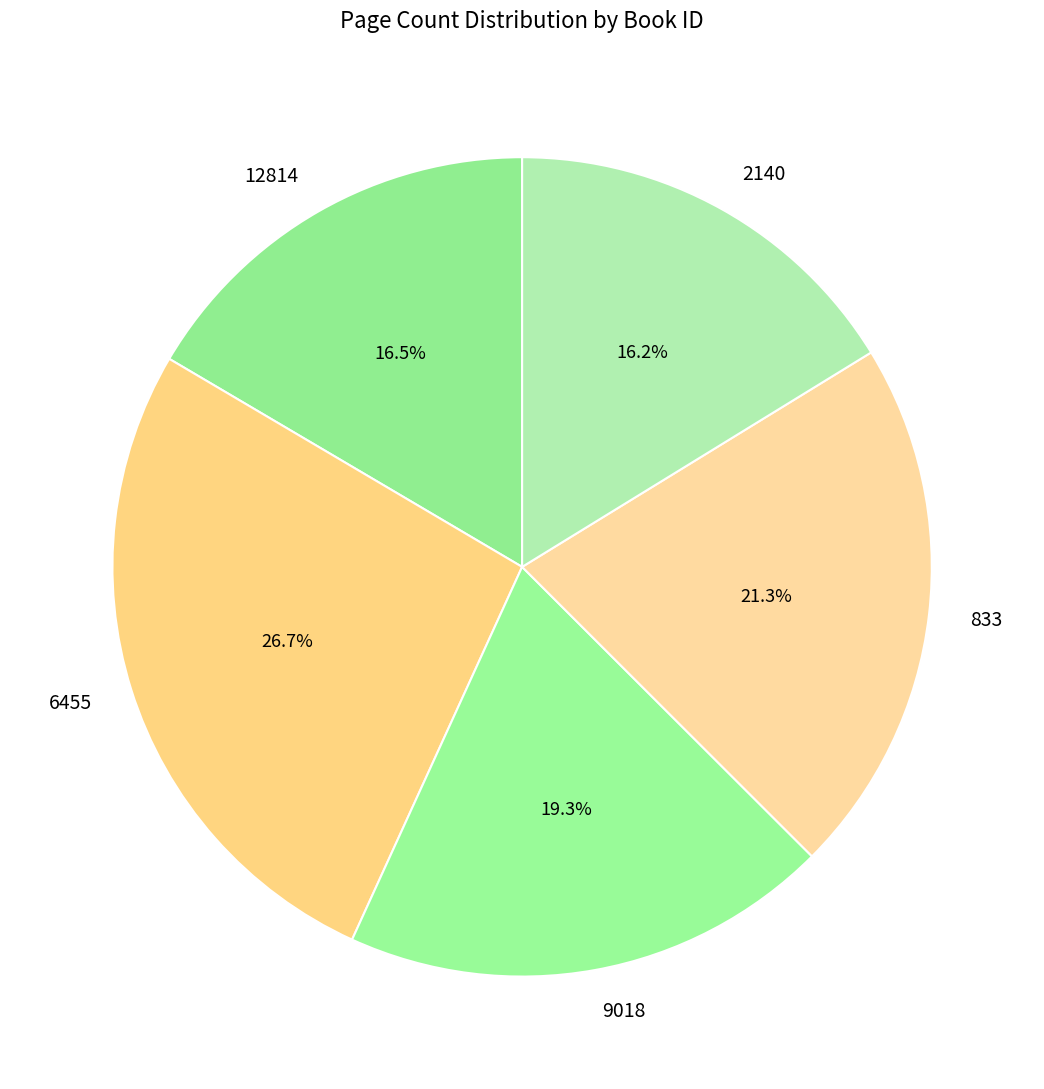

What percentage do 2140 and 833 together represent?

37.5%